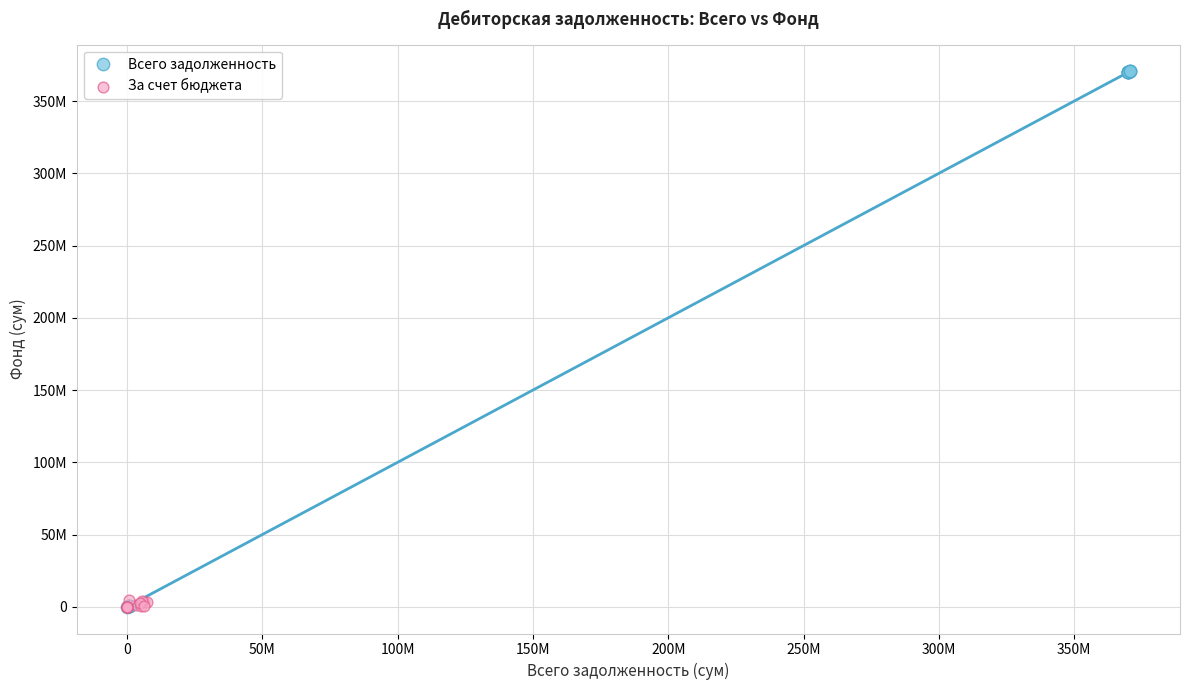

Which series contains the highest Y value?

Всего задолженность